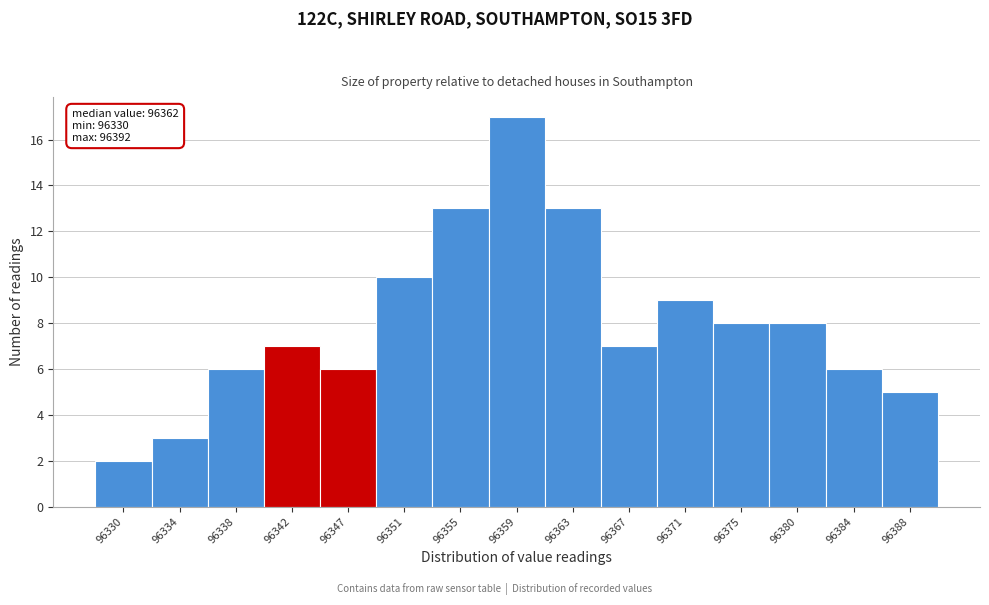

Reading right to left, what are all the values shown in this chart?

5	6	8	8	9	7	13	17	13	10	6	7	6	3	2